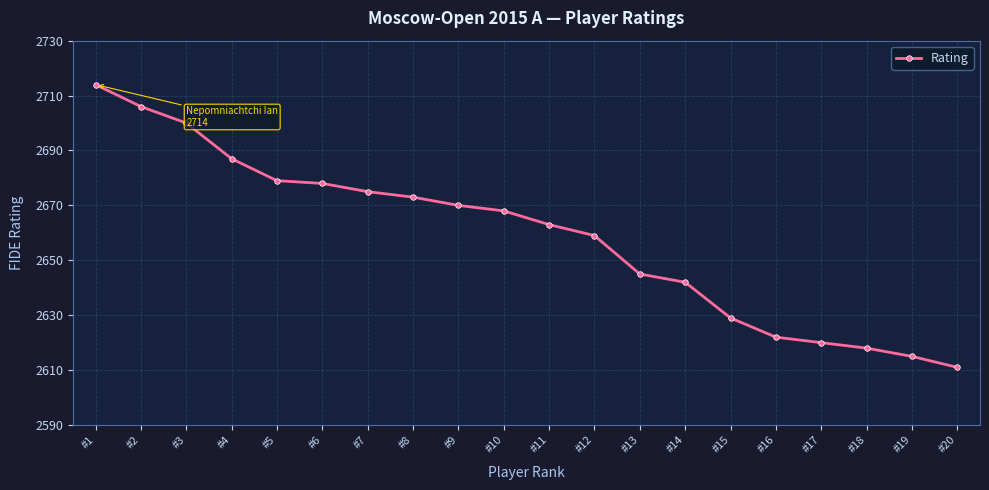

What is the maximum value shown in the chart?

2714